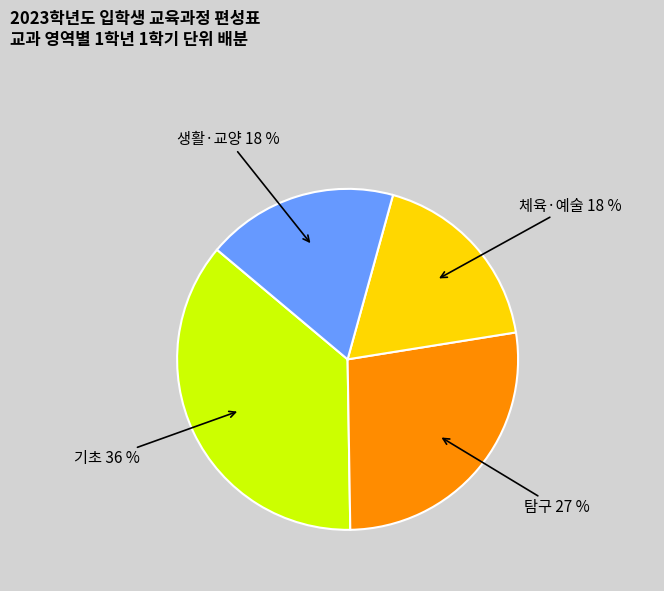

To the nearest percent, what is the difference between the largest and smallest slice percentages?

18%